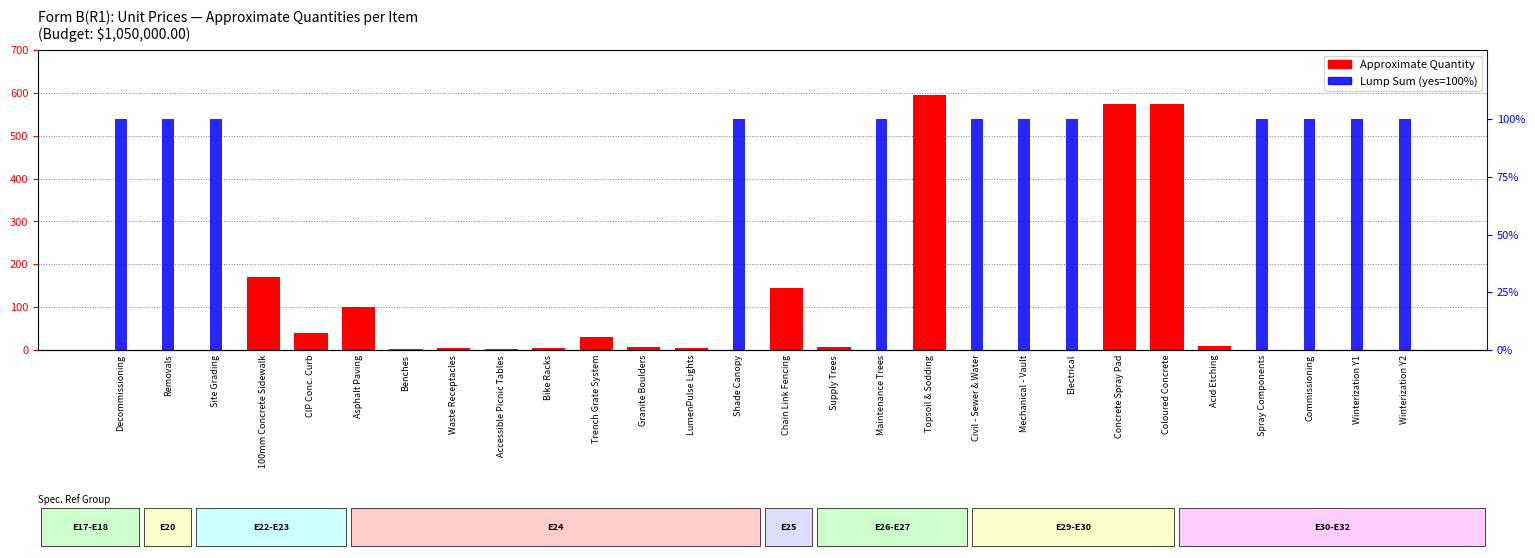

What are all the series names shown in the legend?

Approximate Quantity, Lump Sum (yes=100%)